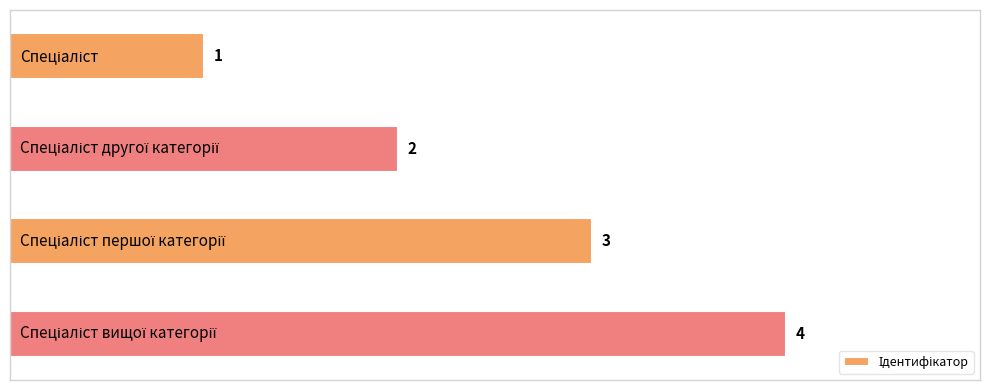

What is the difference between the second highest and second lowest values?

1